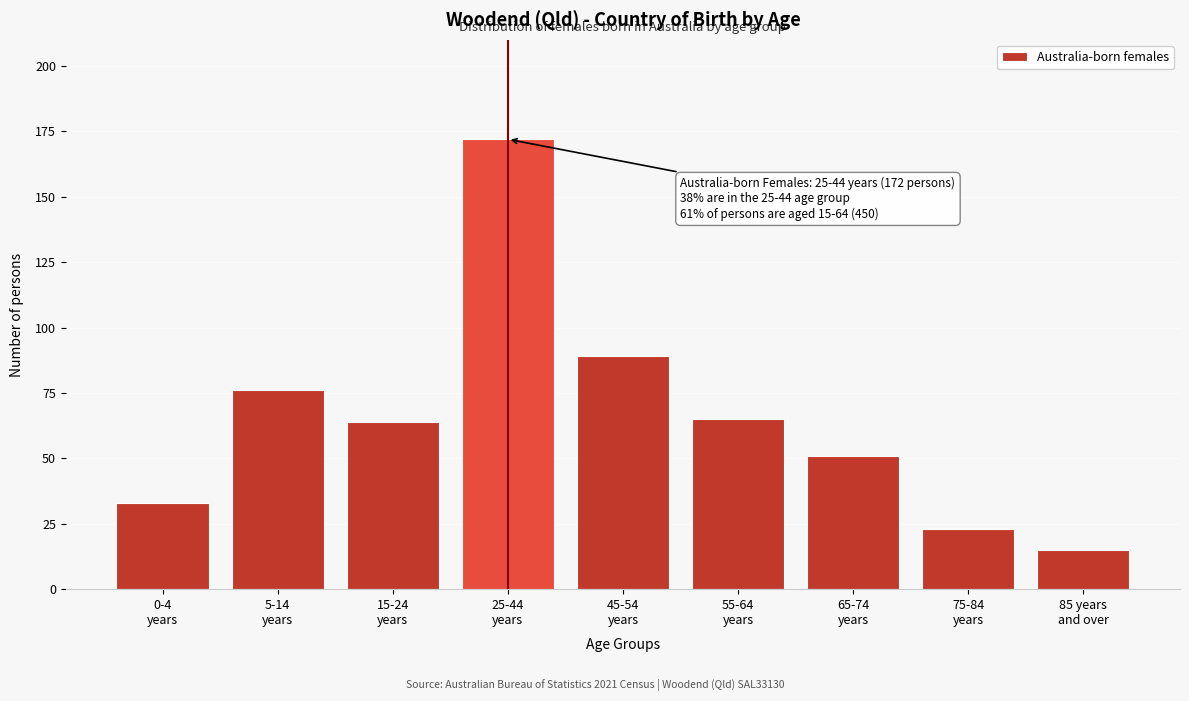

Reading right to left, what are all the values shown in this chart?

15	23	51	65	89	172	64	76	33